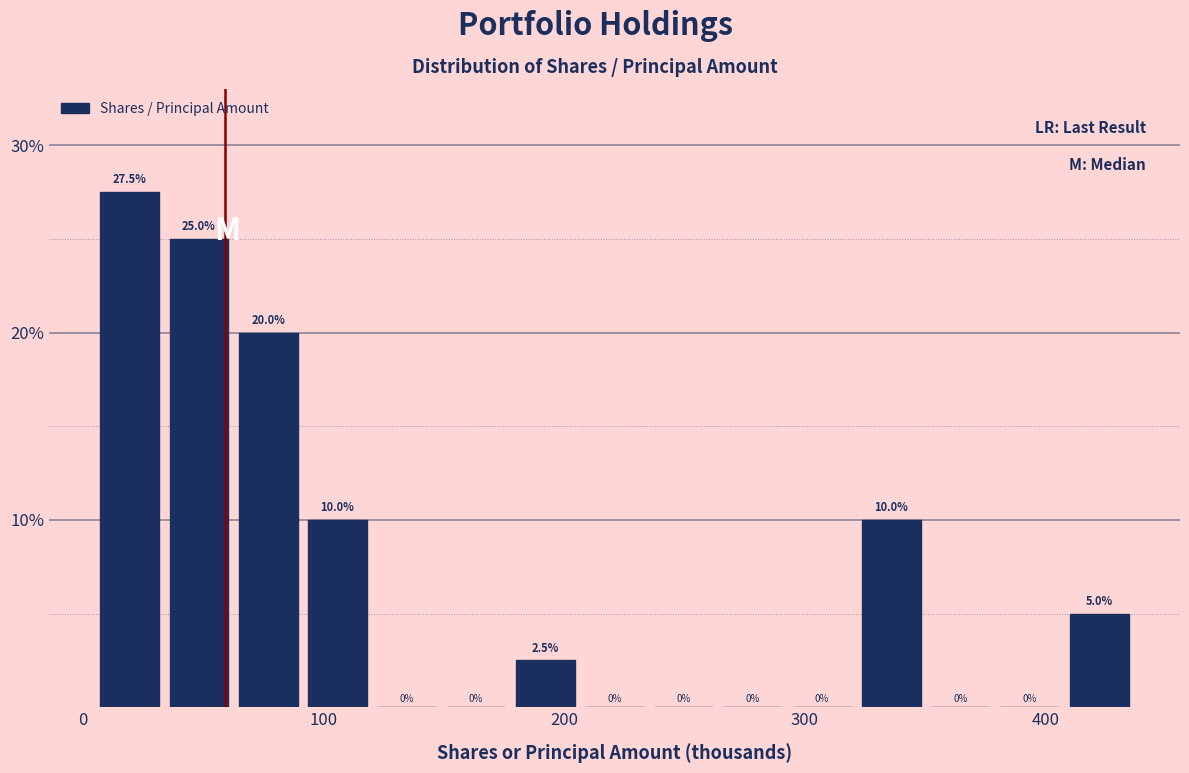

Read against the x-axis, roughly where is the centre of the tallest bar?

20